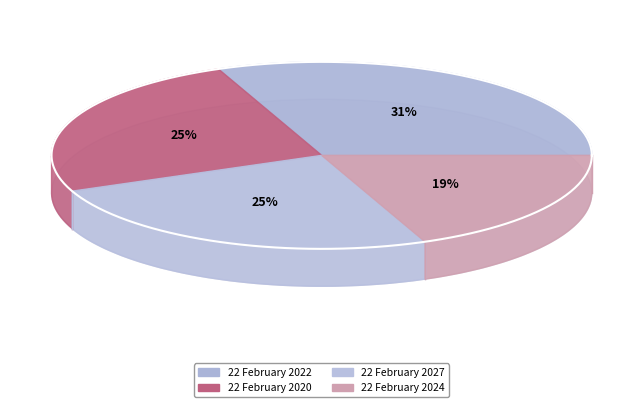

How many segments does this pie chart have?

4